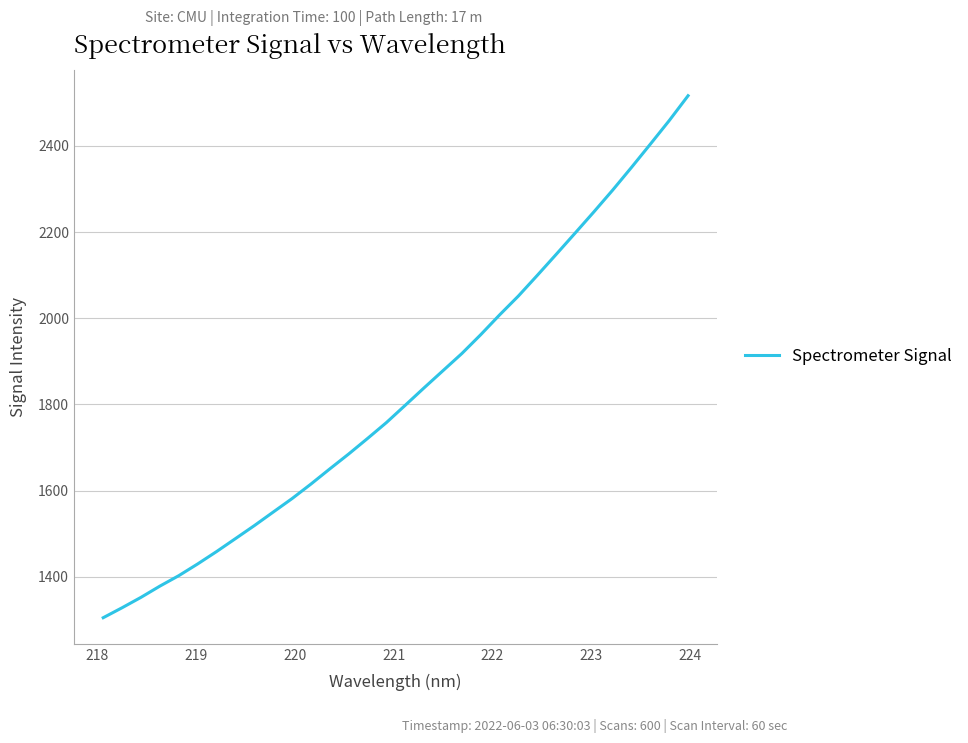

What is the difference between the maximum and minimum values?

1211.9